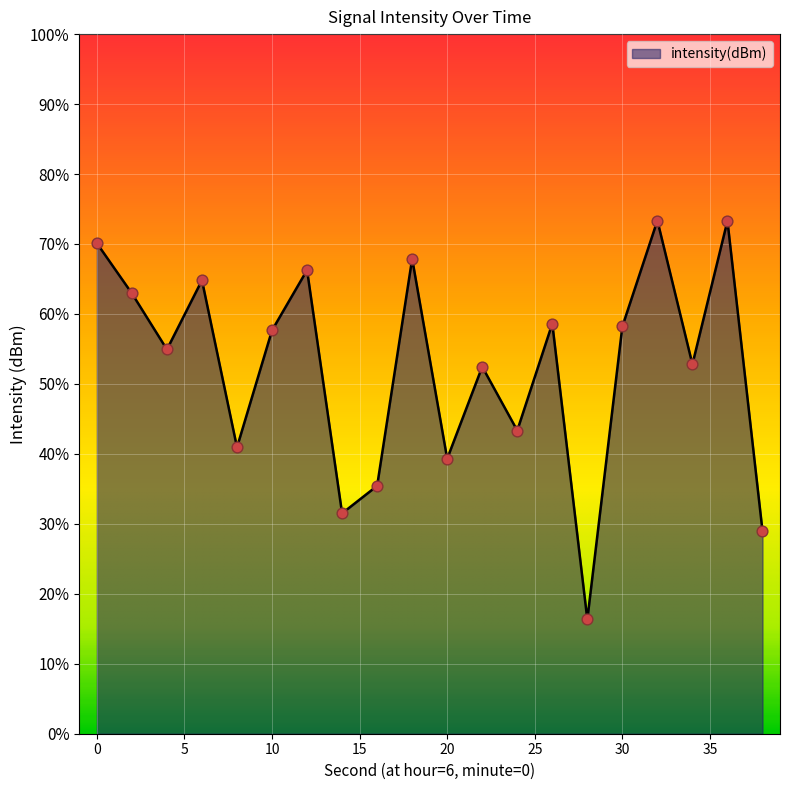

Which has a higher value, 34 or 30?

30